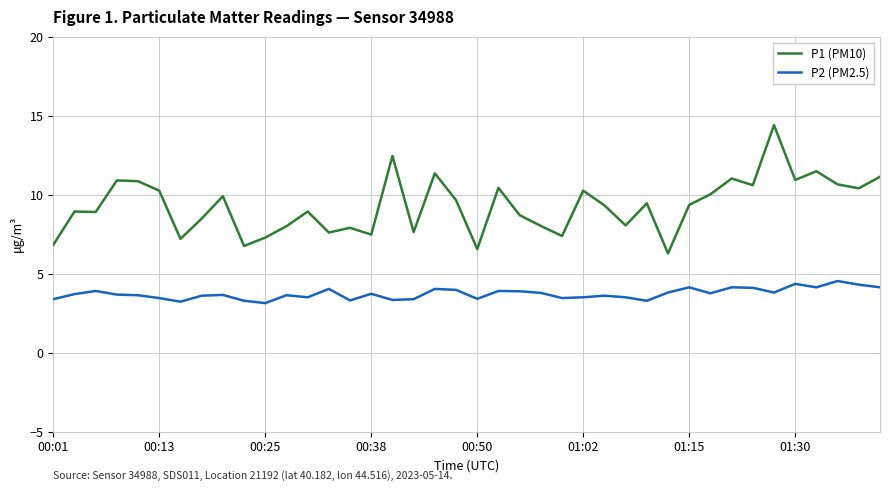

True or false: P2 (PM2.5) has more than 0 points higher than both neighbors.

True